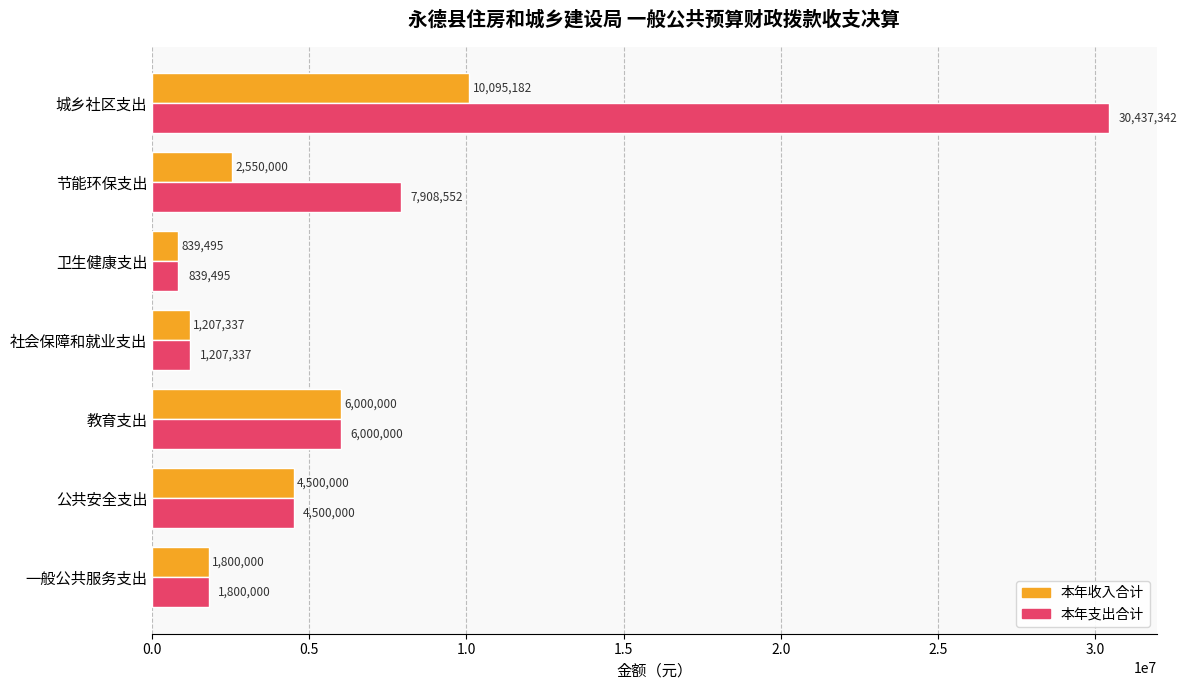

Which series has the widest spread of values?

本年支出合计